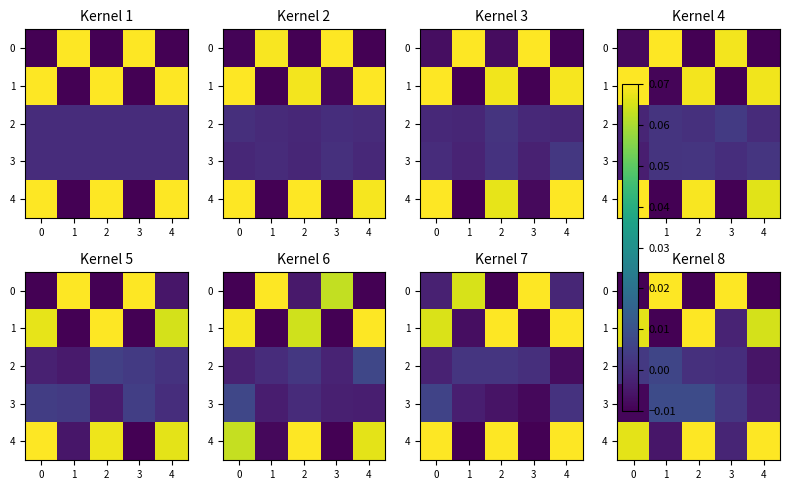

Is it true that 1 equals -0.0 at 3?

False